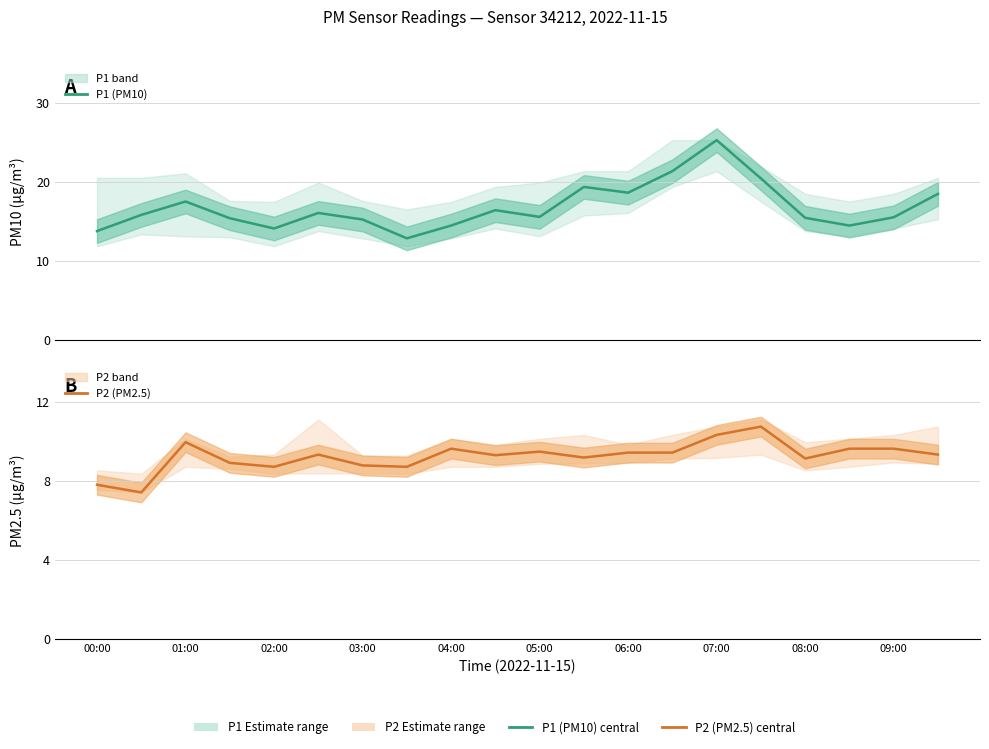

What is the difference between the maximum and second lowest values in the P2 (PM2.5) series?

2.9